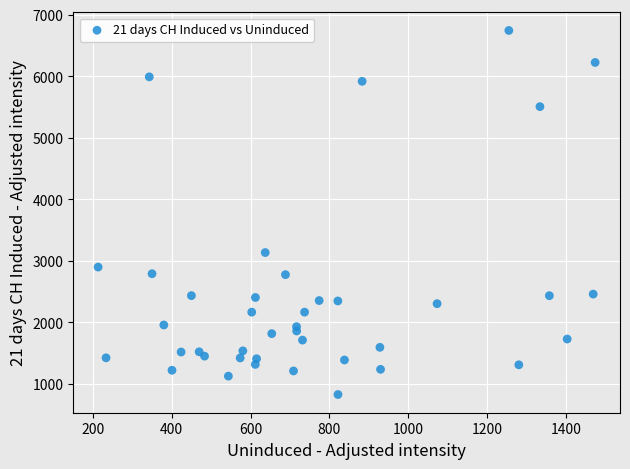

What Y value in the scatter plot is closest to 3785?

3134.3